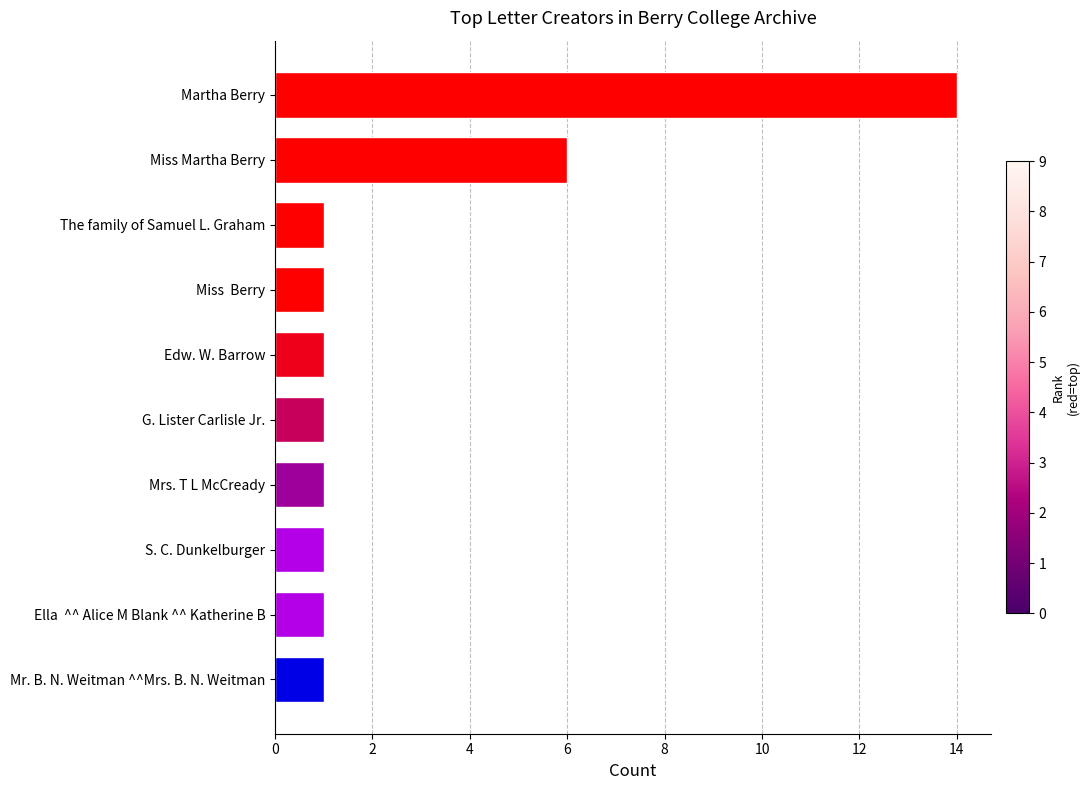

What position from the bottom is Miss  Berry?

7